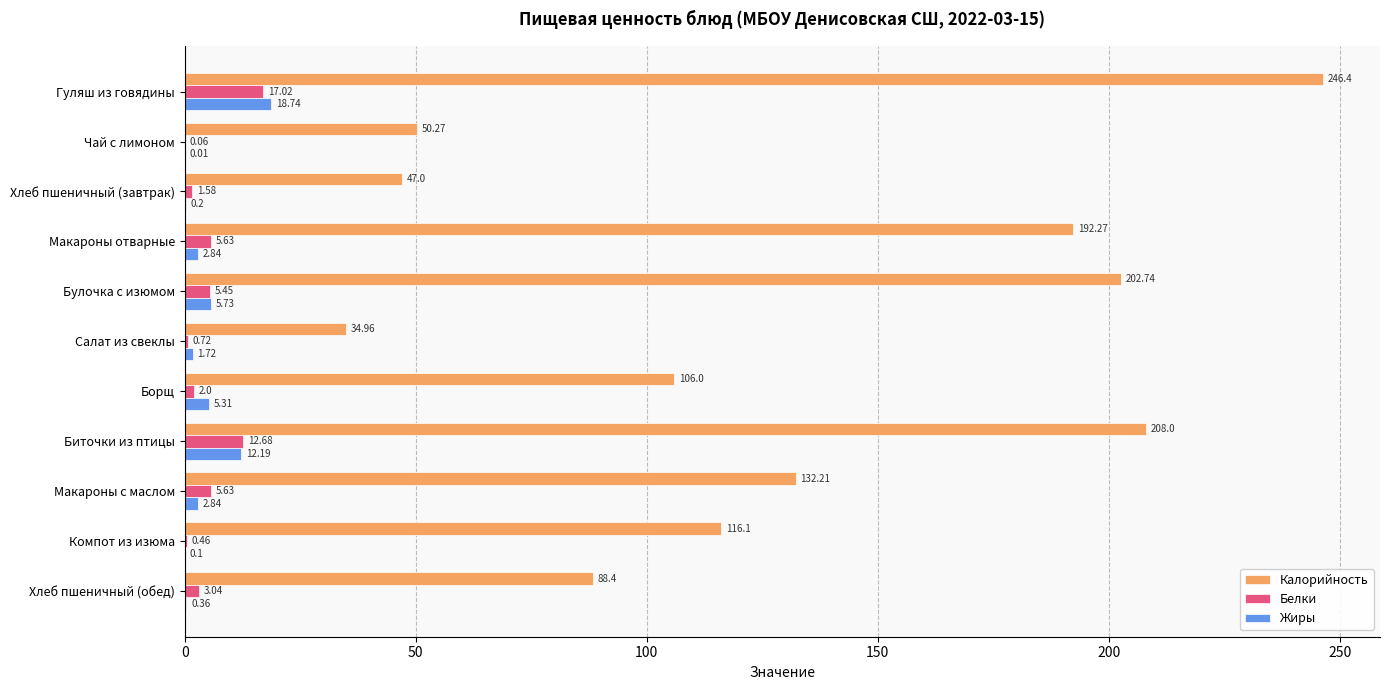

What is the sum of all Калорийность values?

1424.4